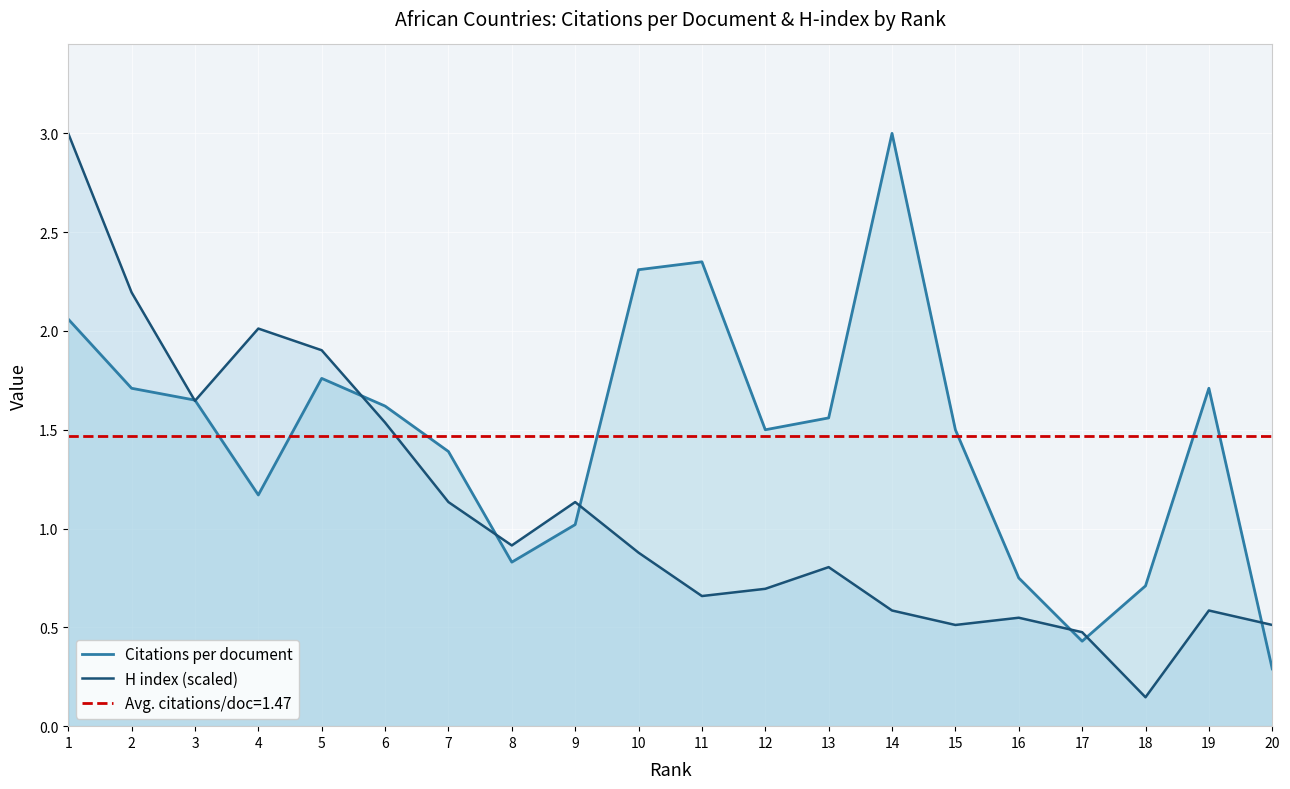

How many values in the Citations per document series exceed 1?

15